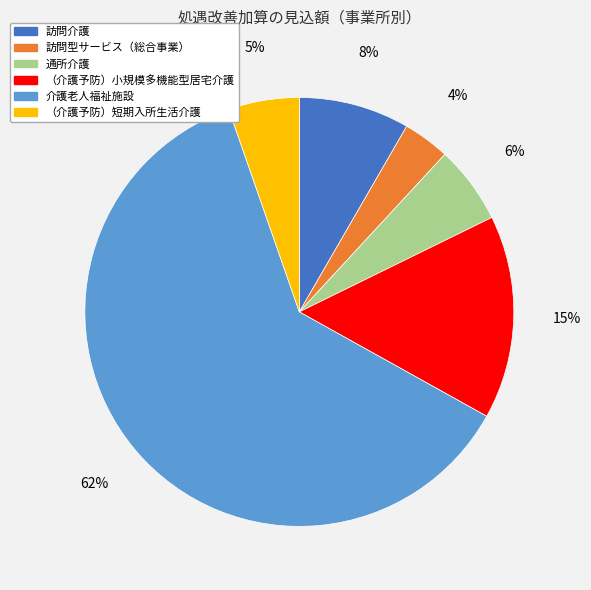

True or false: 通所介護 accounts for 6% of the total.

True